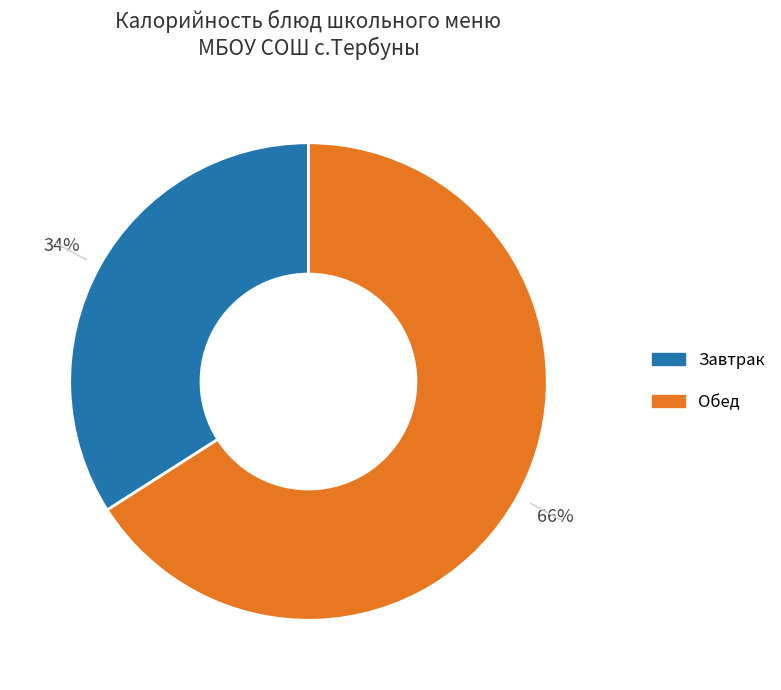

To the nearest percent, what is the average slice percentage?

50%